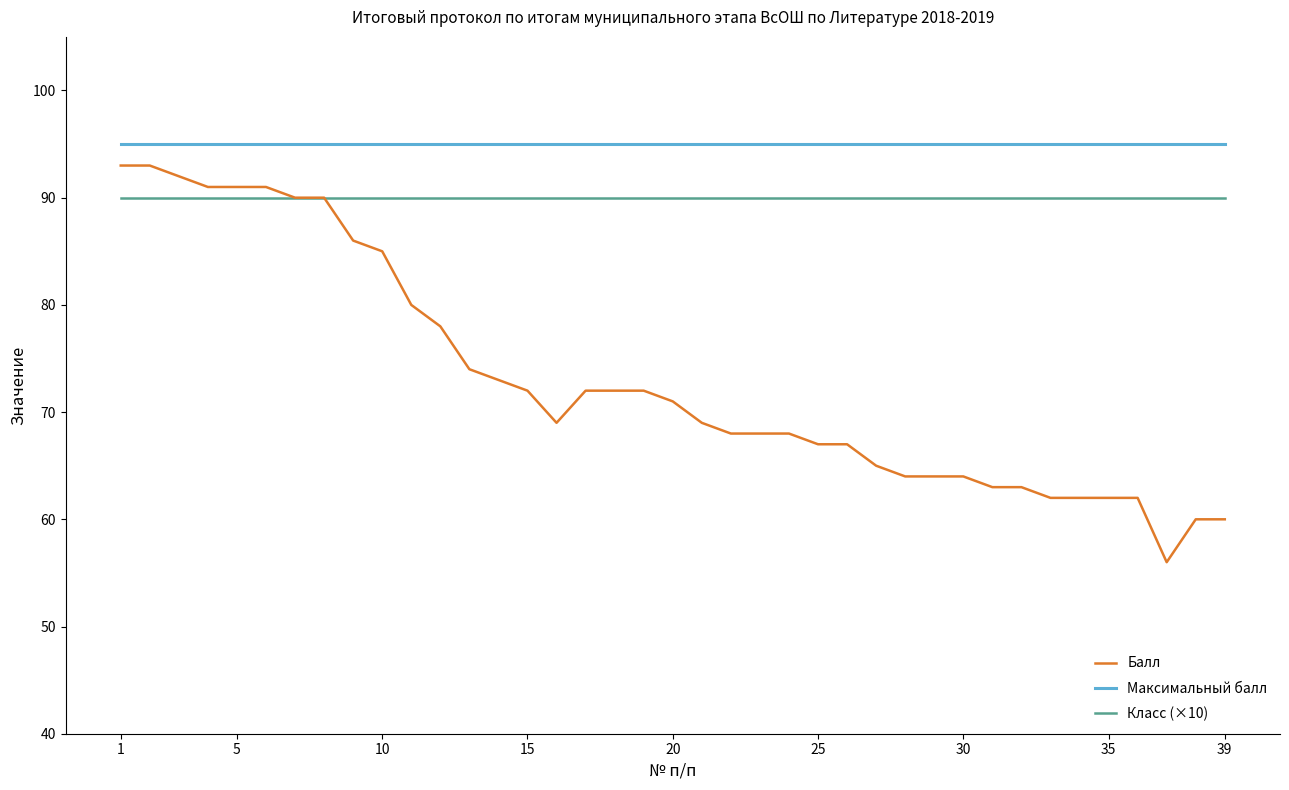

List the series in order of their peak value, highest first.

Максимальный балл, Балл, Класс (×10)